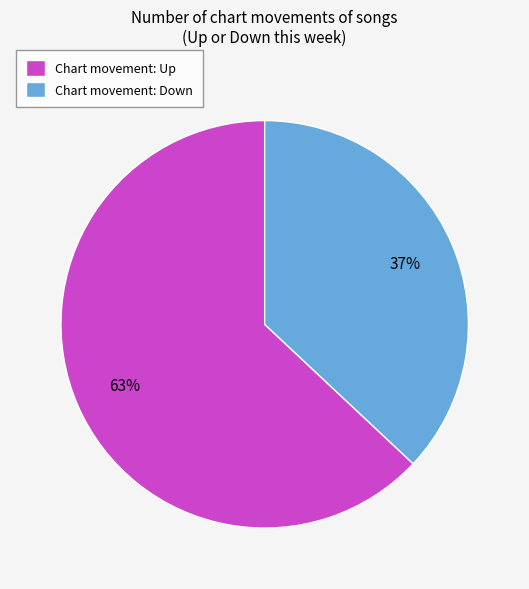

Which category has the biggest portion of the pie?

Chart movement: Up